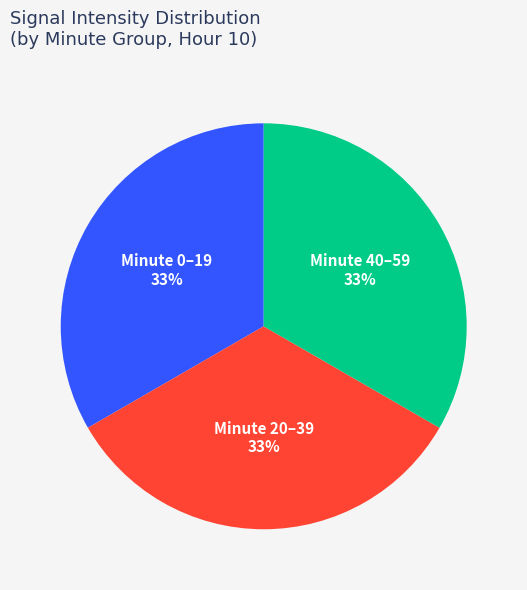

What percentage is the Minute 20–39 slice, to the nearest percent?

33%